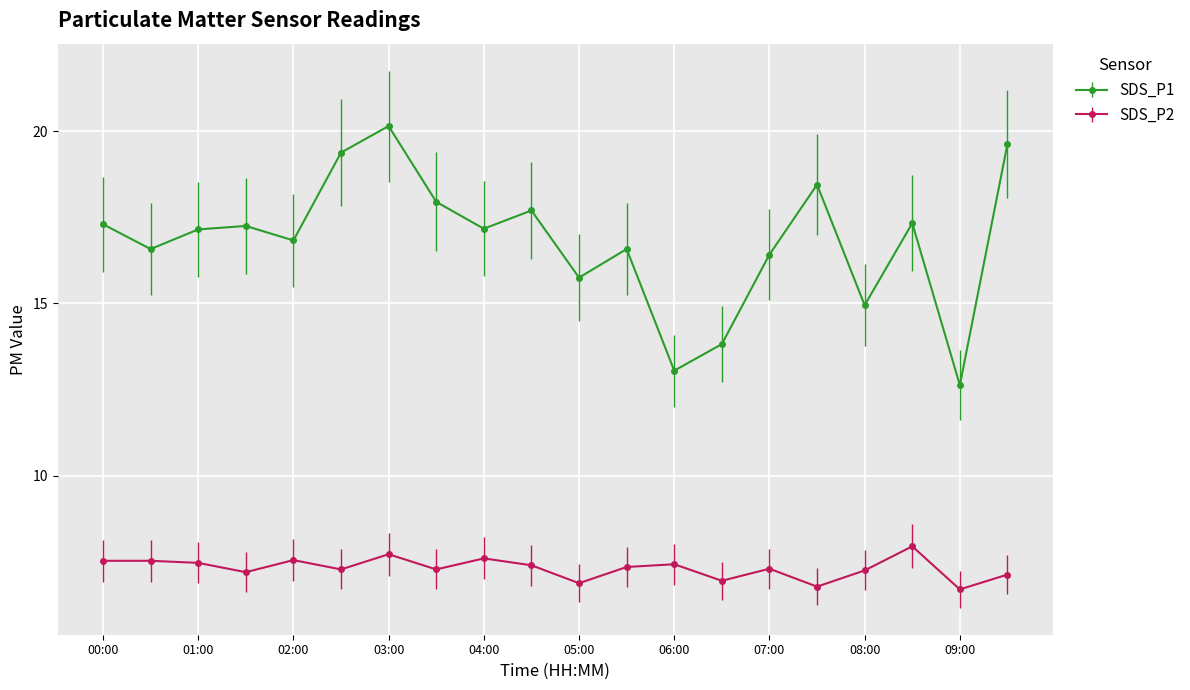

What is the value of the SDS_P1 point at the 18th from the left?

17.3